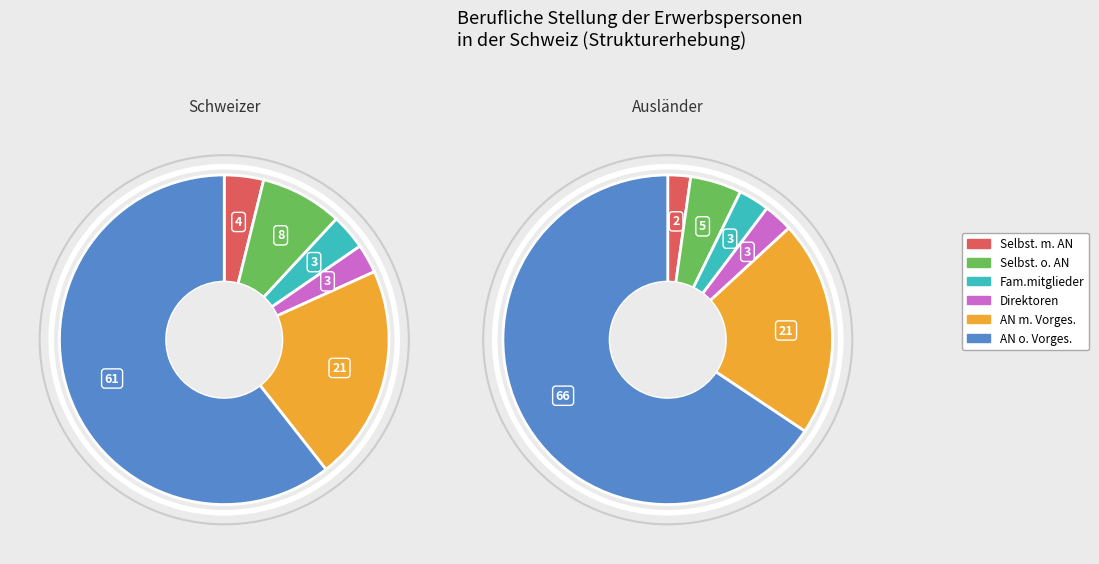

True or false: Selbständige ohne Arbeitnehmer accounts for 8% of the total.

True